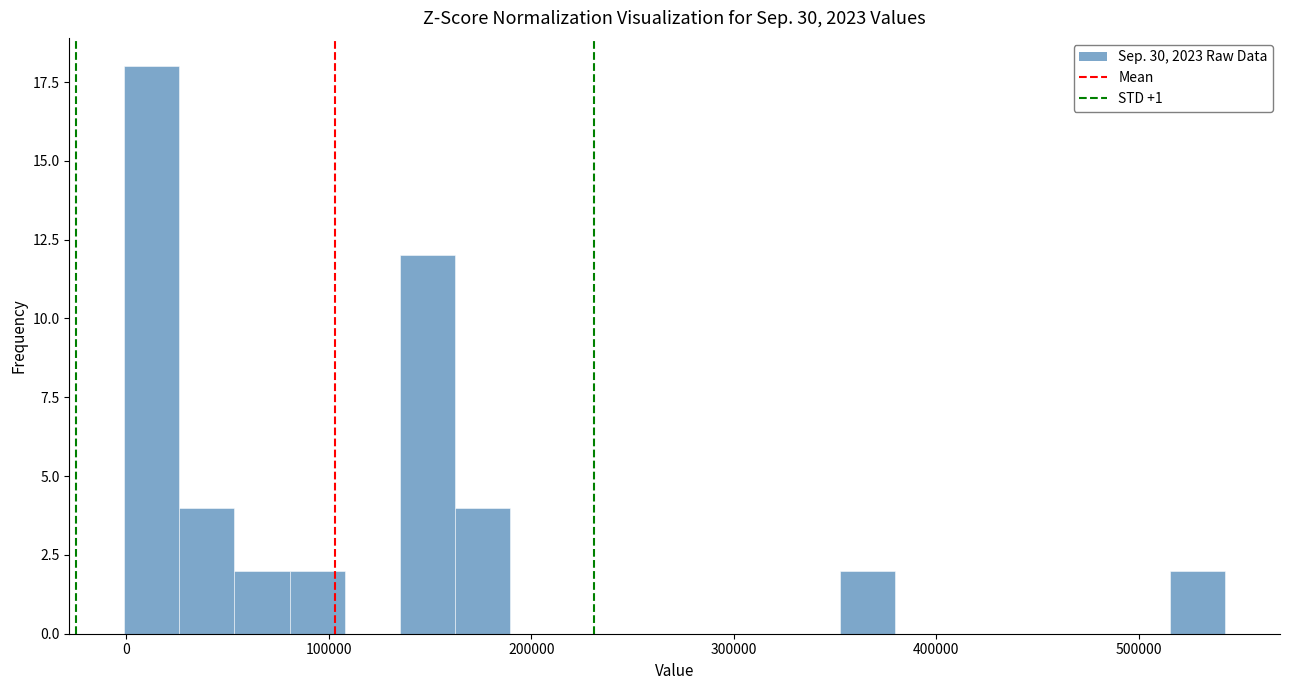

Read against the x-axis, roughly where is the centre of the tallest bar?

10000